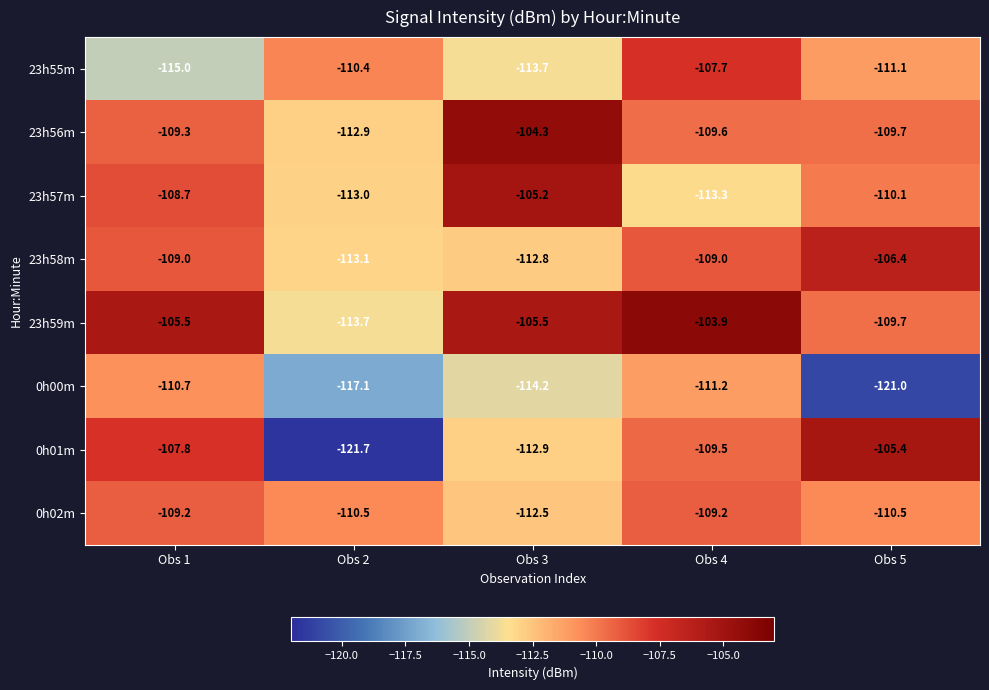

The value of 0h01m at Obs 1 is -107.8. True or false?

True